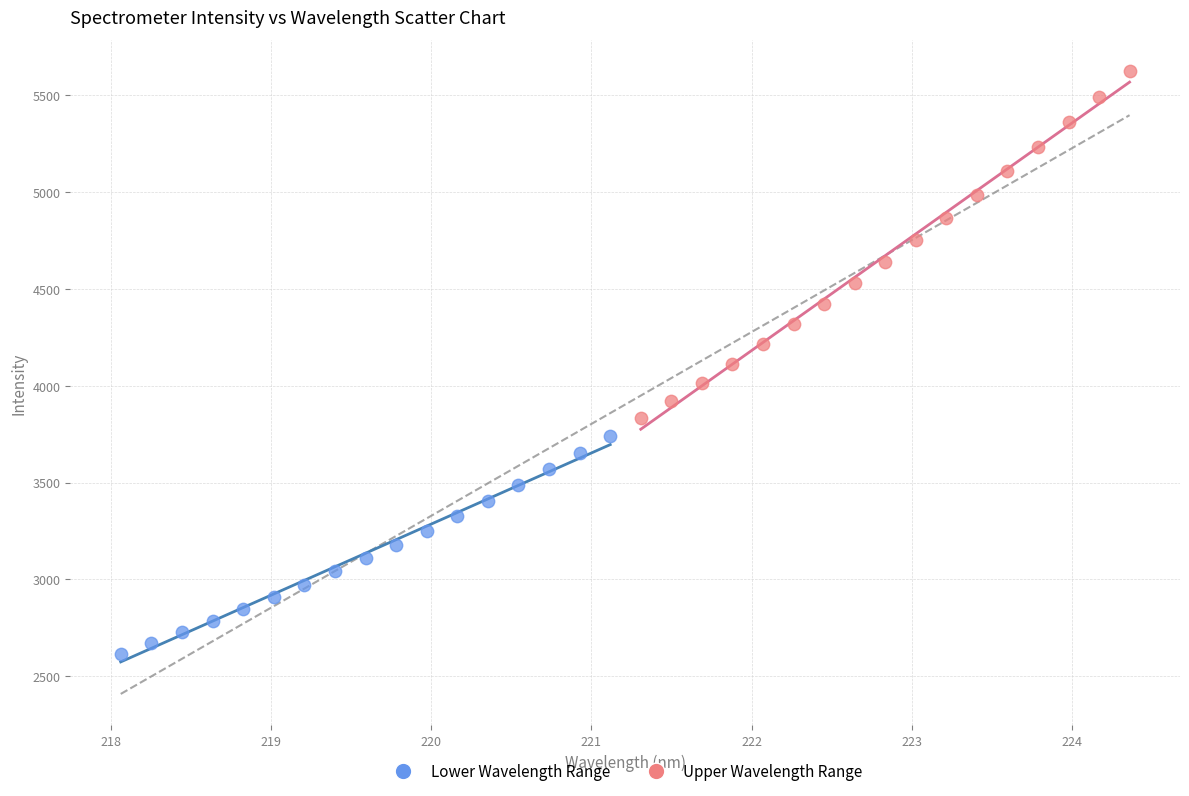

Which series has the widest spread of Y values?

Upper Wavelength Range